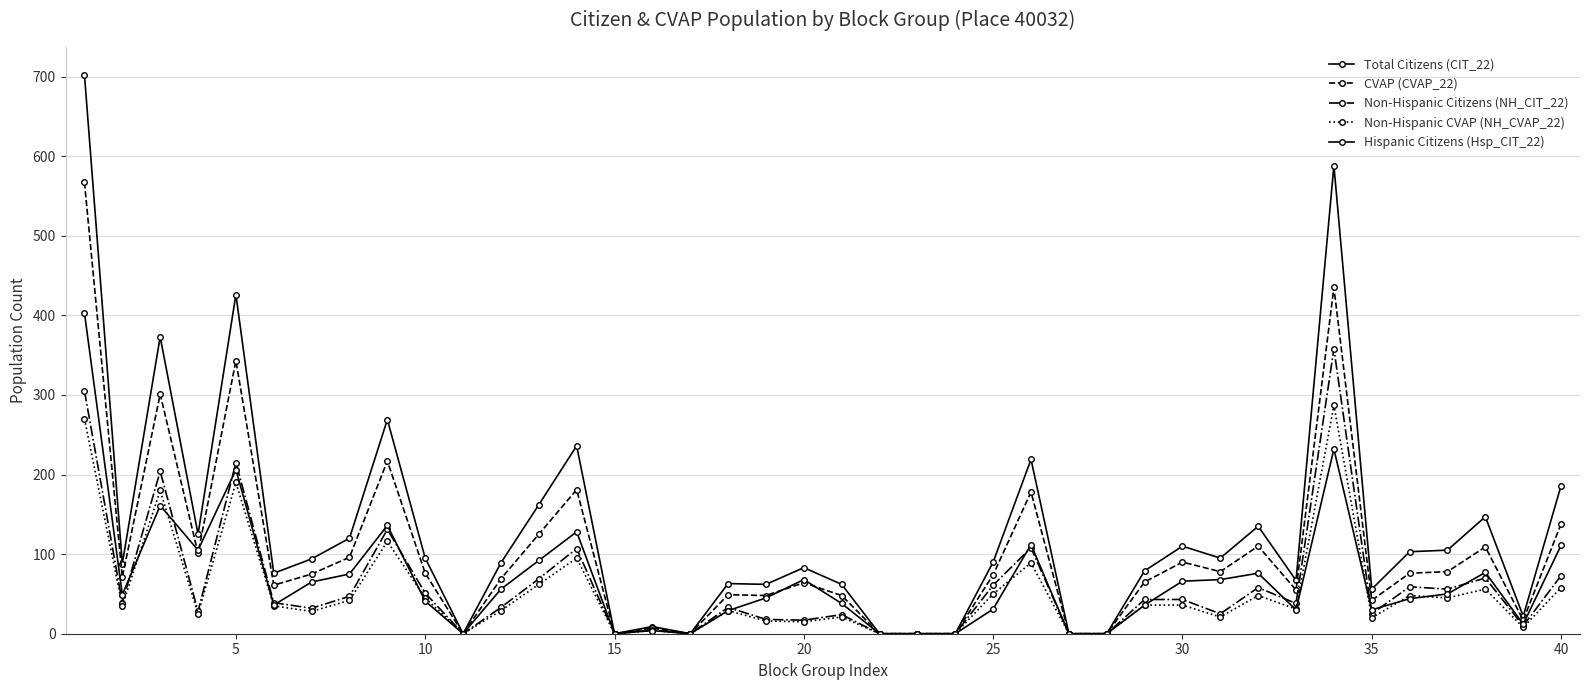

What is the average value of the Total Citizens (CIT_22) series?

128